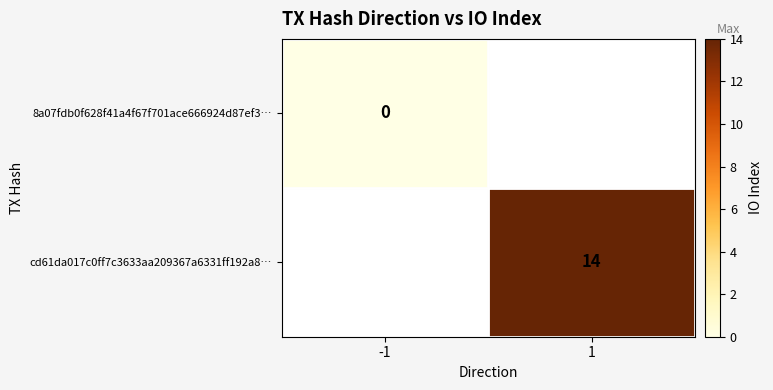

How many data points does each series have?

2